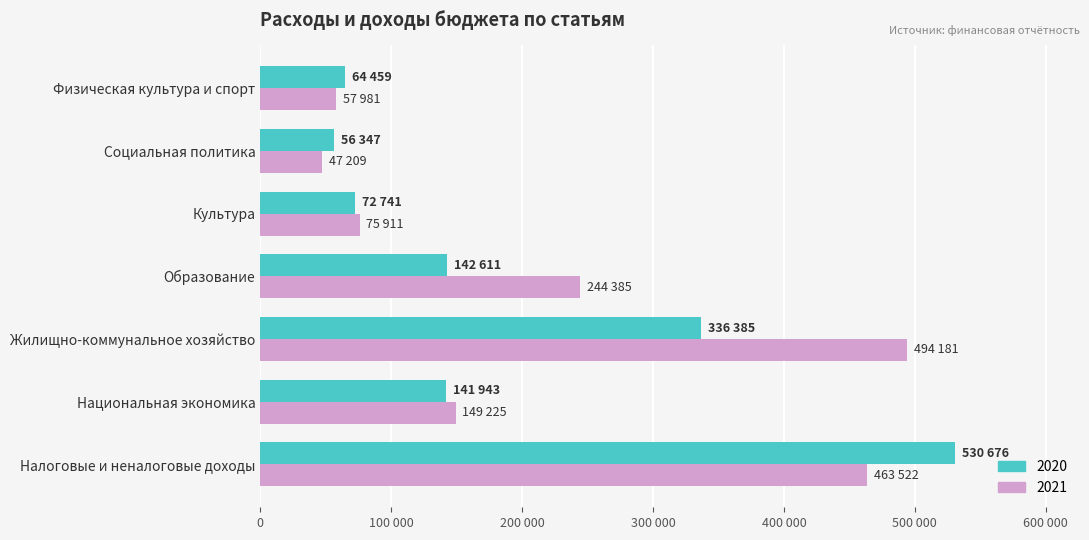

What is the value of the 2021 bar at the 3rd from the left?

494181.0